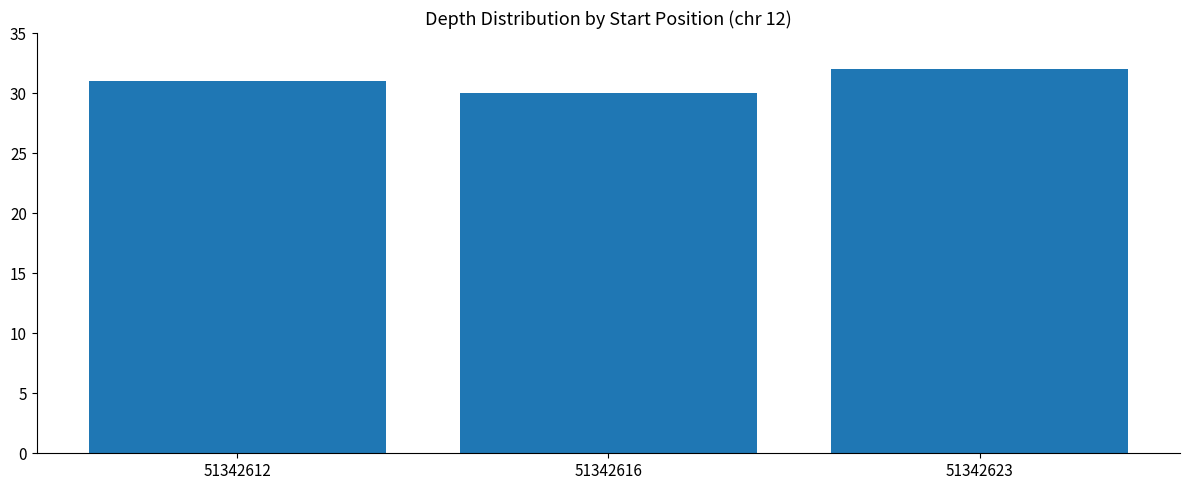

Count the number of categories in the chart.

3